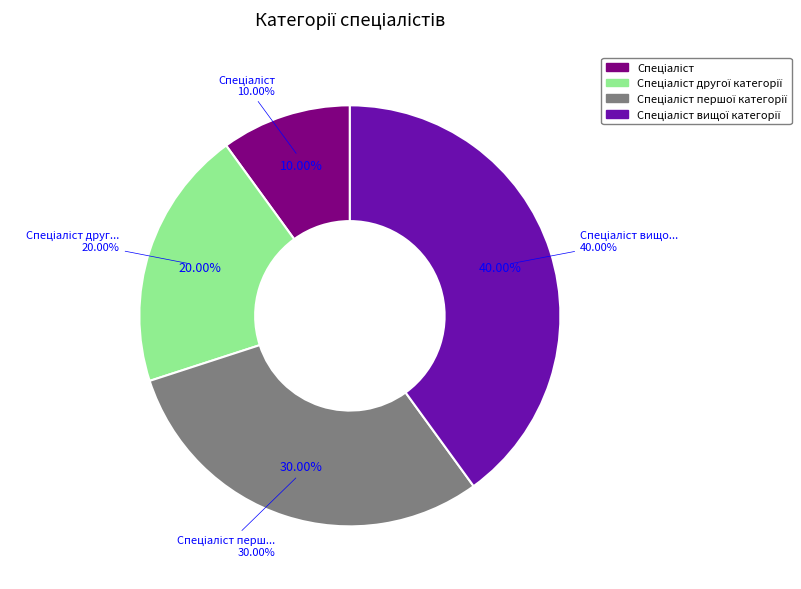

Rank the categories by value from highest to lowest.

Спеціаліст вищої категорії, Спеціаліст першої категорії, Спеціаліст другої категорії, Спеціаліст